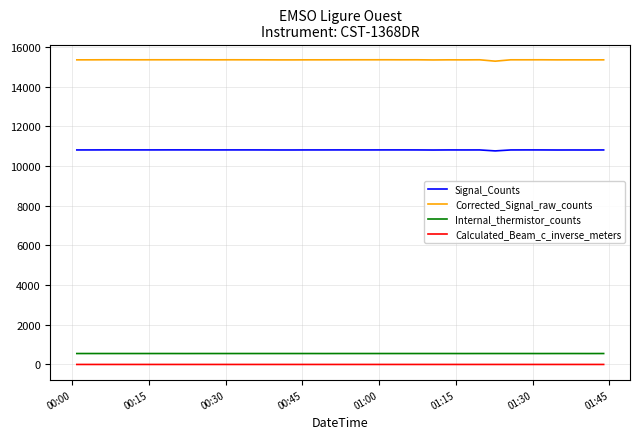

True or false: Internal_thermistor_counts and Corrected_Signal_raw_counts cross at least once.

False